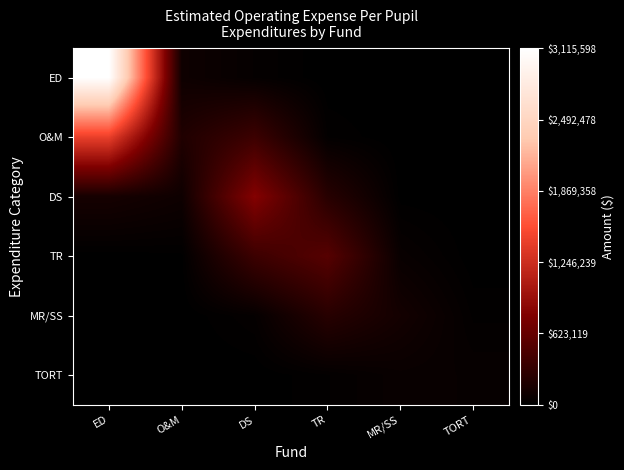

At how many categories does at least one series exceed 0?

6